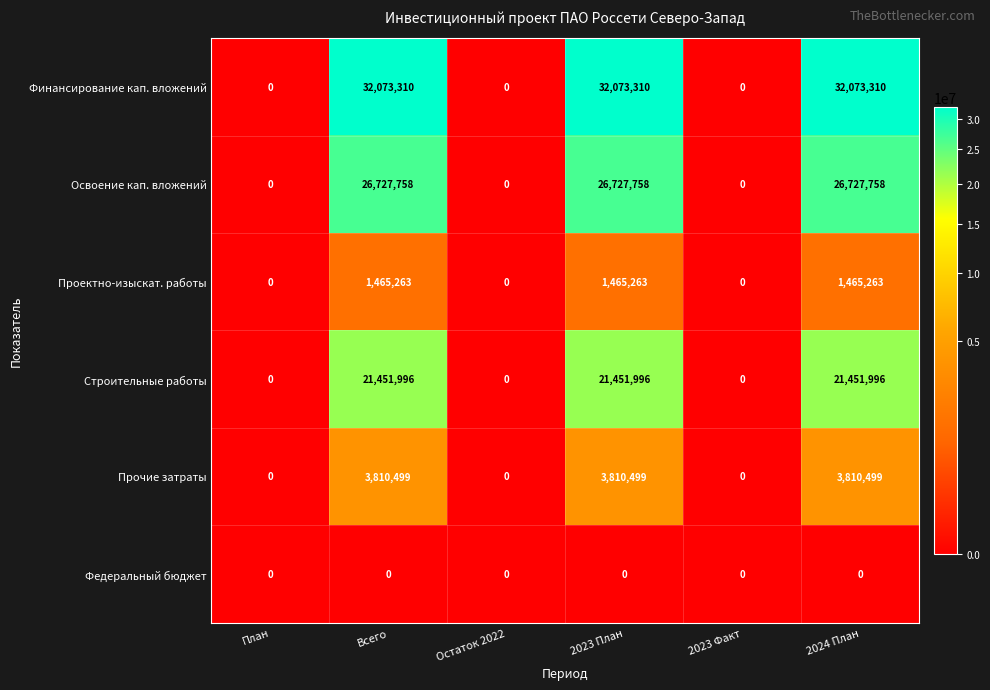

Rank the series by their maximum value, from lowest to highest.

Федеральный бюджет, Проектно-изыскат. работы, Прочие затраты, Строительные работы, Освоение кап. вложений, Финансирование кап. вложений